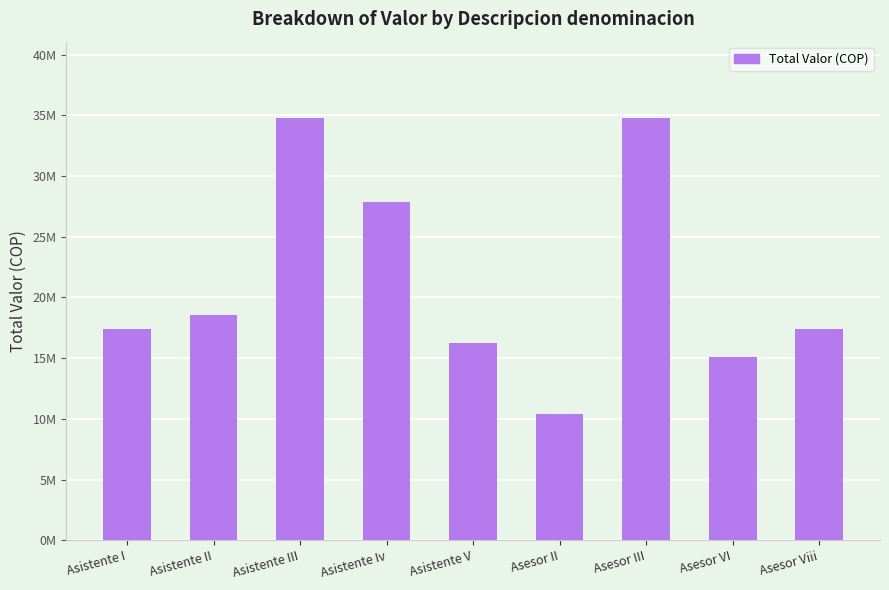

Are the bars horizontal?

No